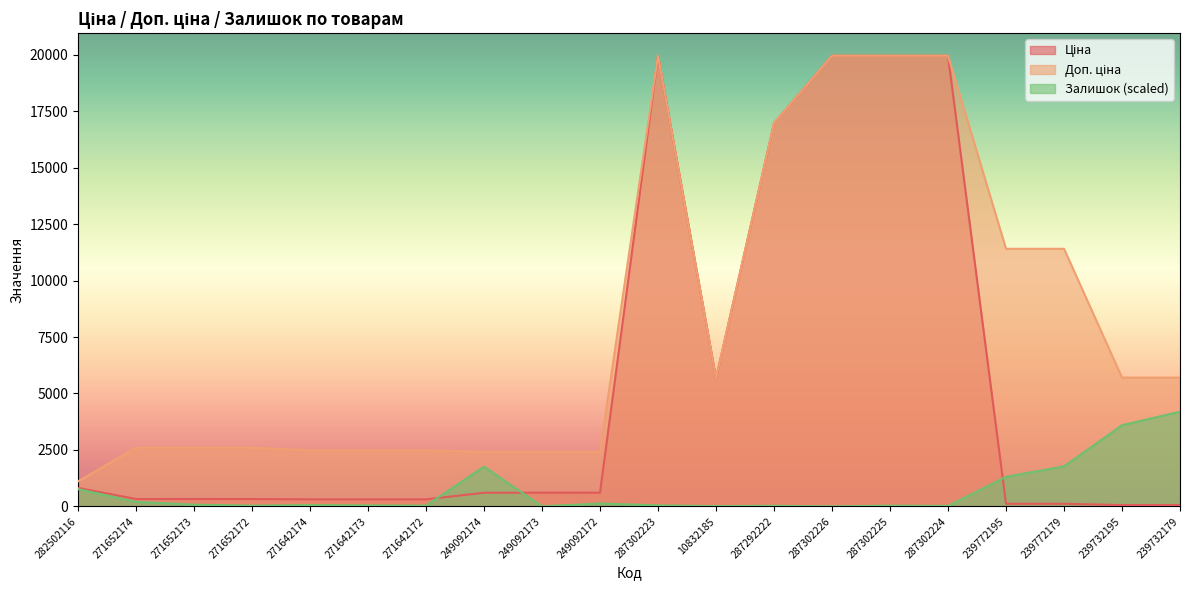

What is the sum of the Залишок values at 249092174 and 10832185?

1772.3